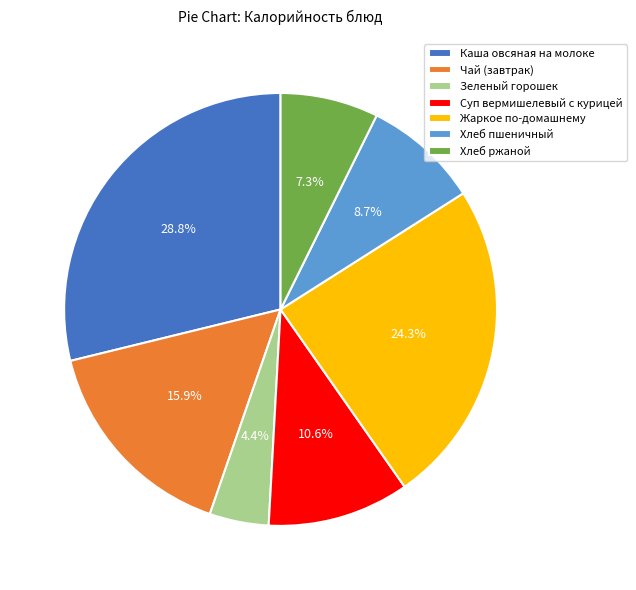

Rank the categories by value from lowest to highest.

Зеленый горошек, Хлеб ржаной, Хлеб пшеничный, Суп вермишелевый с курицей, Чай (завтрак), Жаркое по-домашнему, Каша овсяная на молоке